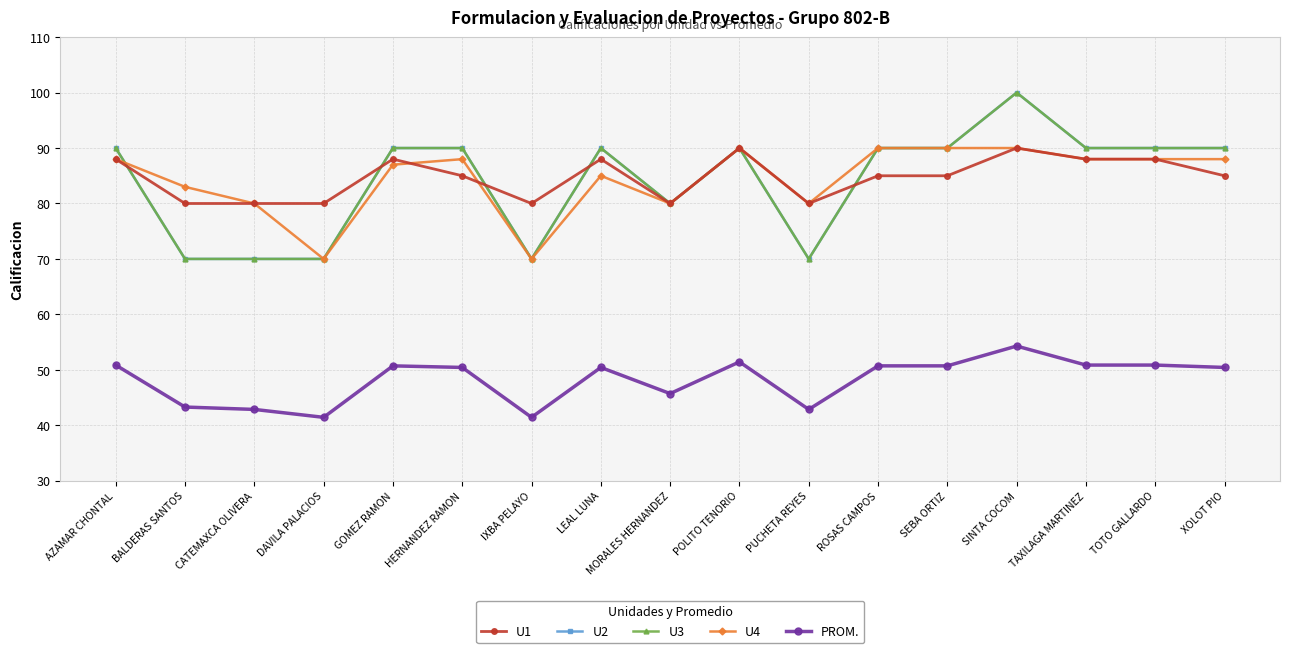

Does the chart have visible grid lines?

Yes